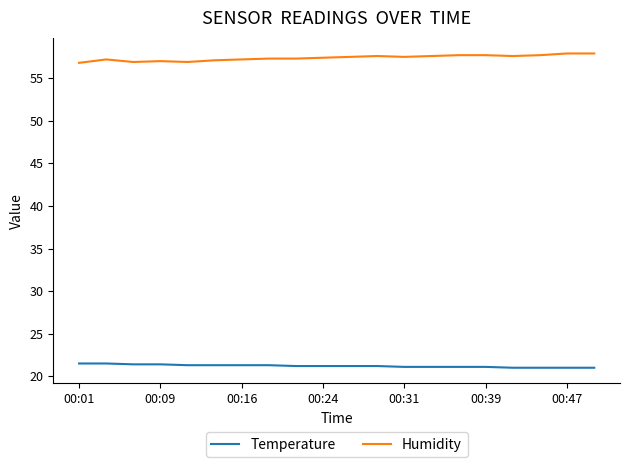

What is the greatest value displayed?

57.9